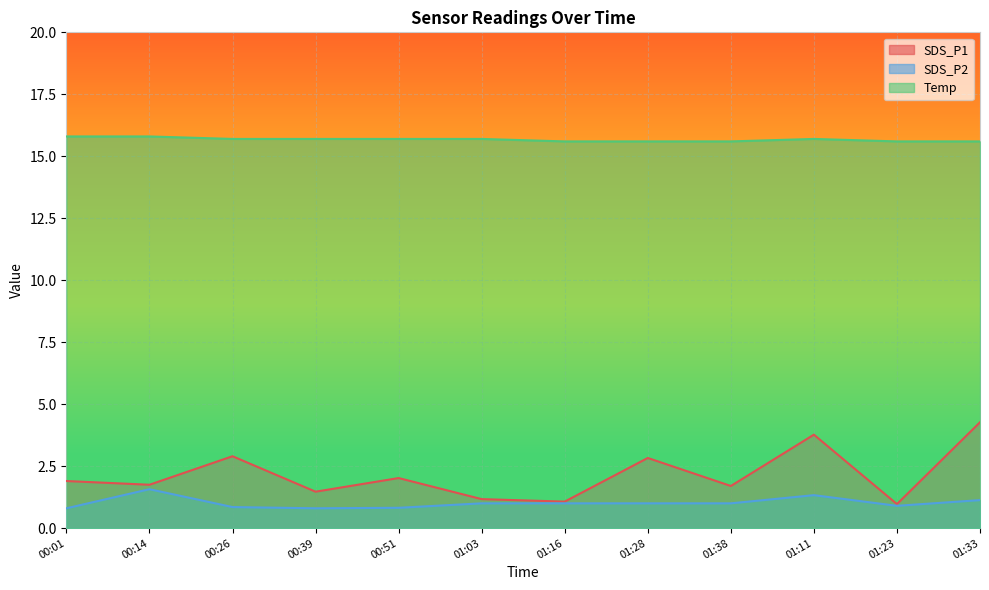

List the series in order of their peak value, lowest first.

SDS_P2, SDS_P1, Temp